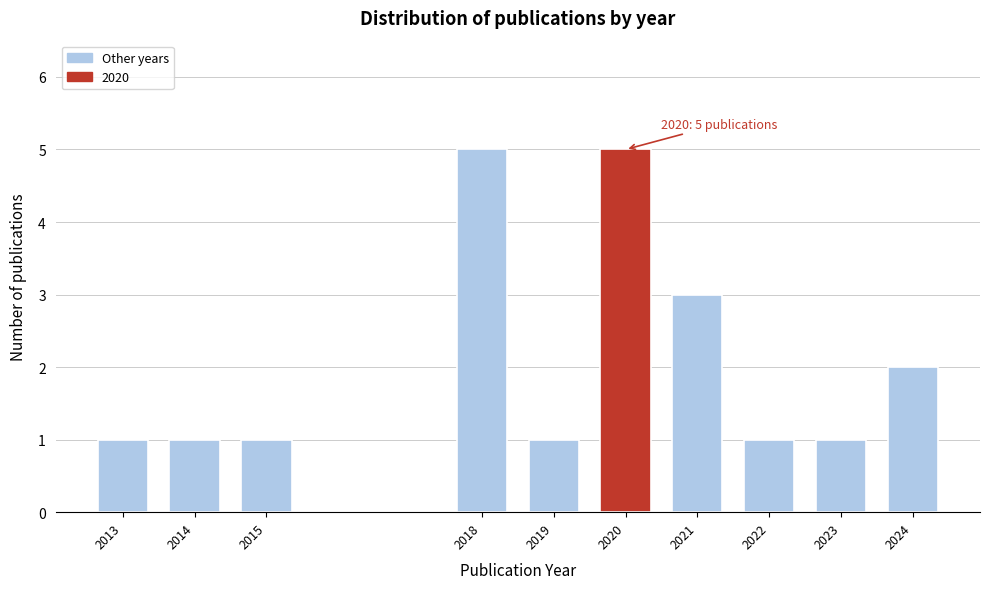

Reading left to right, transcribe all the data shown in this chart.

1	1	1	5	1	5	3	1	1	2